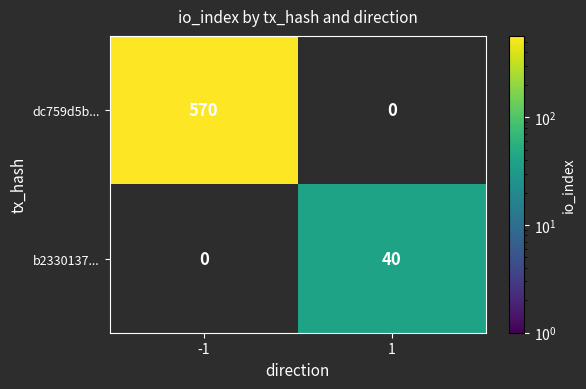

What is the difference between the highest and lowest values at -1?

570